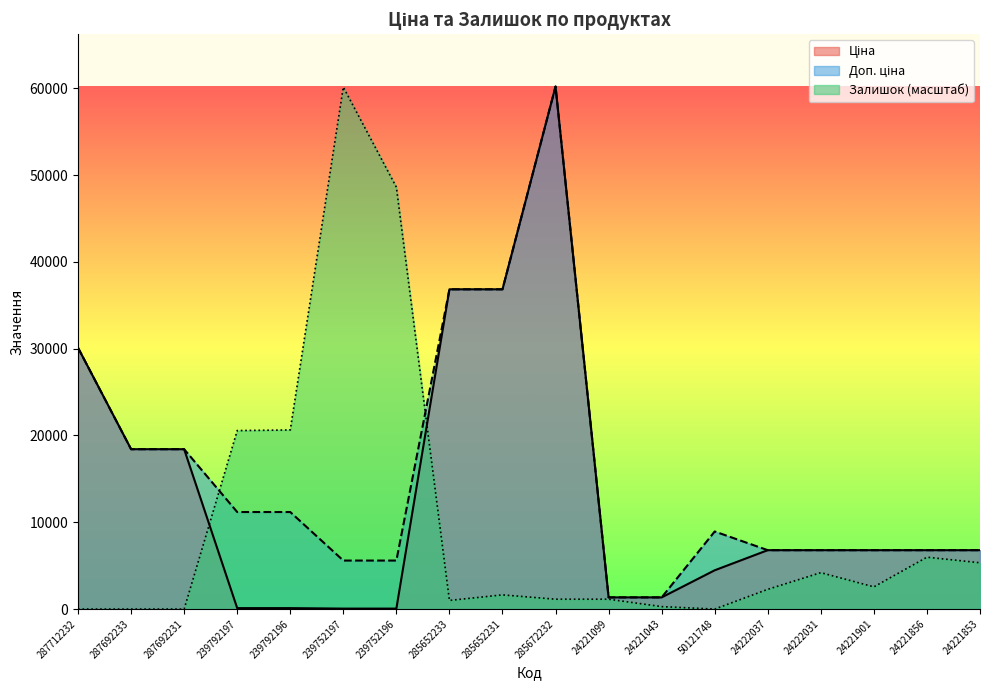

How many categories are shown in the chart?

18